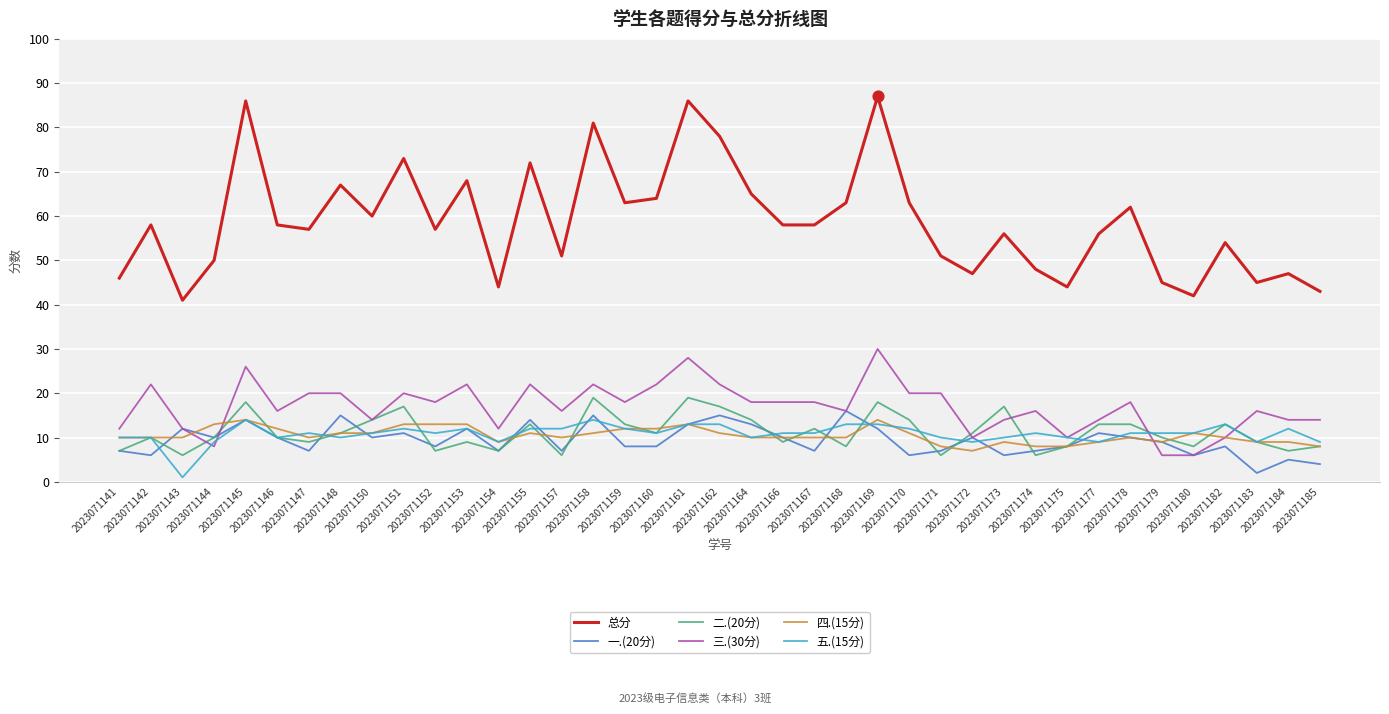

Which series has the widest spread of values?

总分